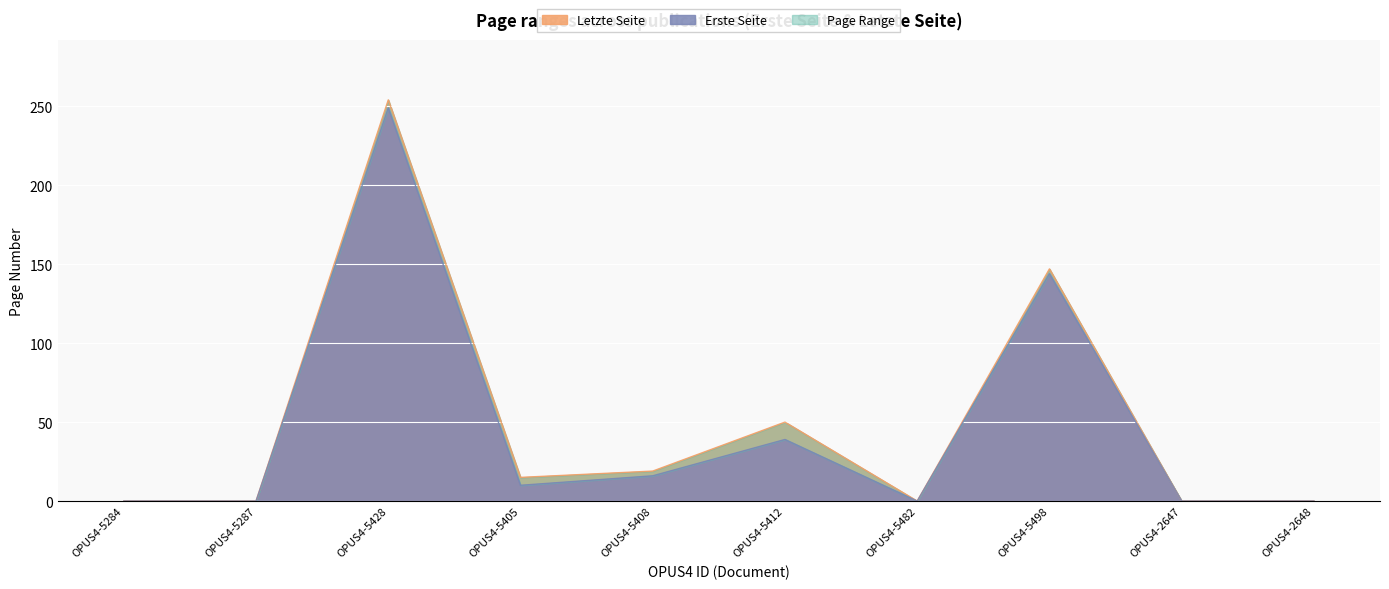

Where is the first local minimum for Erste Seite?

OPUS4-5405